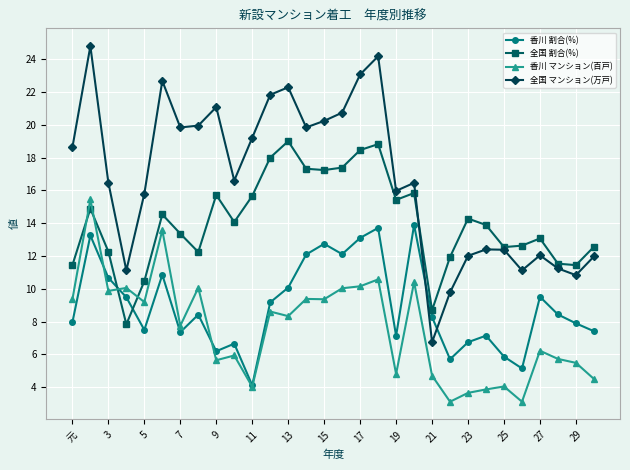

True or false: 香川 マンション(百戸) has more than 0 points higher than both neighbors.

True